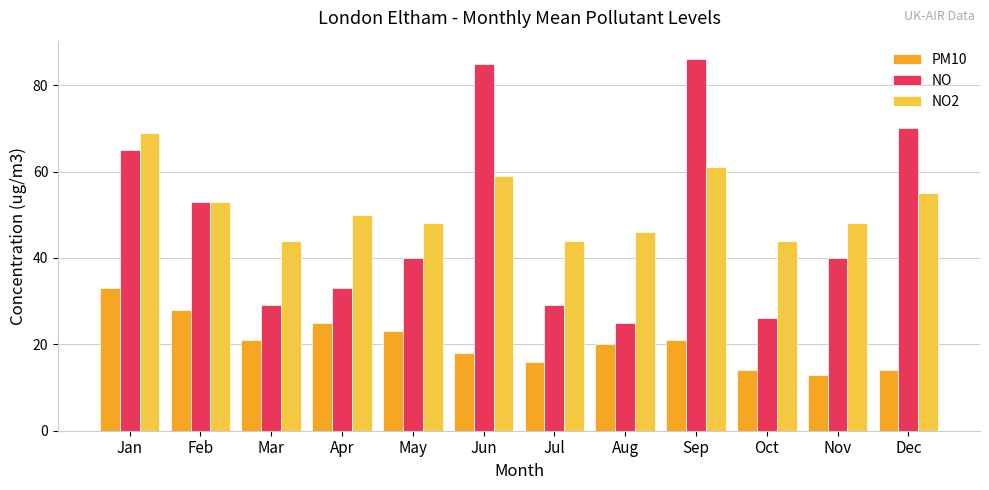

At which category does the chart reach its minimum across all series?

Nov